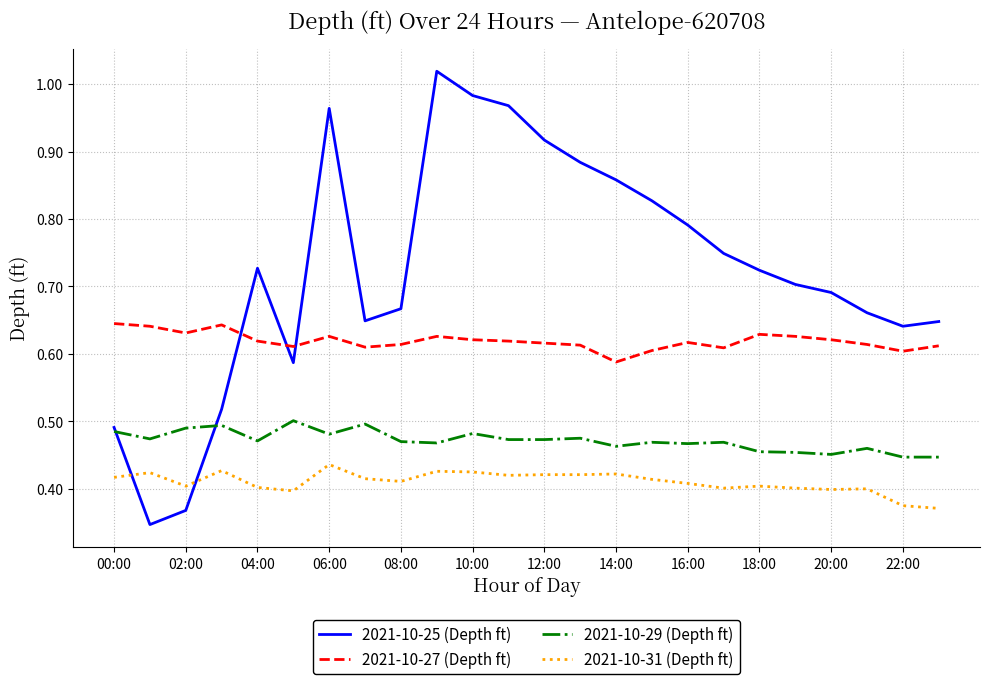

How many lines are shown in the chart?

4